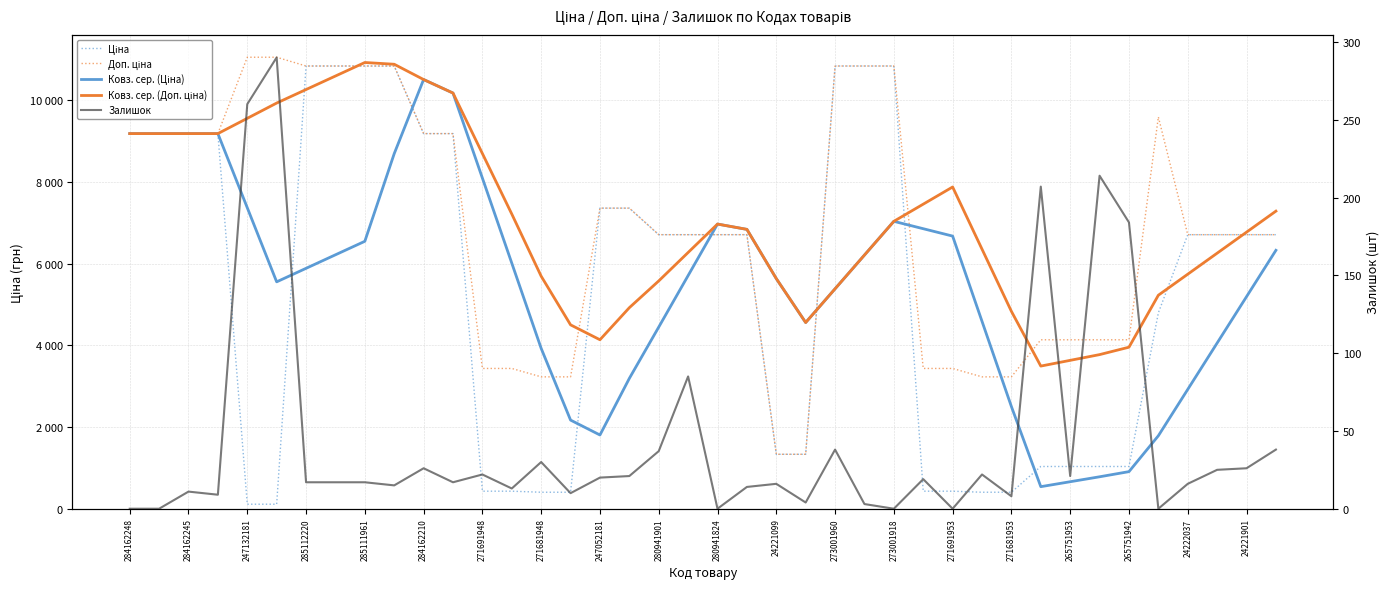

At which label does Залишок reach its minimum?

284162248